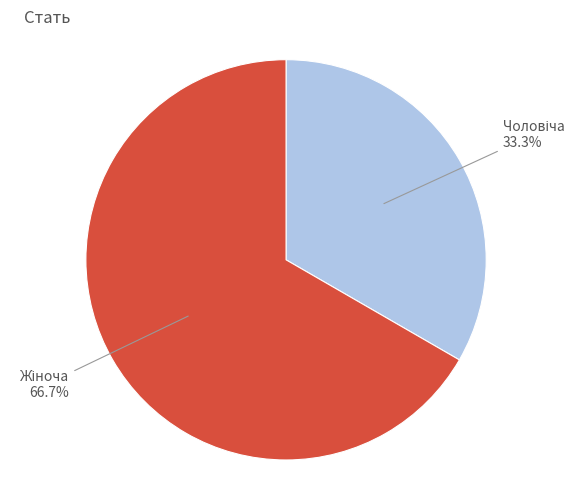

To the nearest percent, what is the difference between the largest and smallest slice percentages?

33%